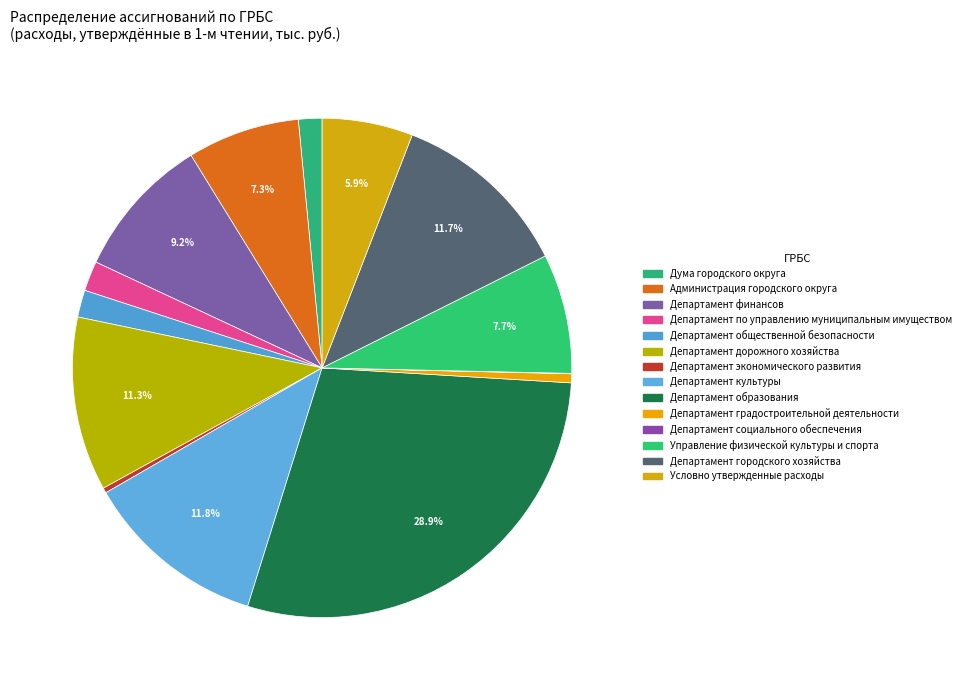

What is the largest slice in the pie chart?

Департамент образования